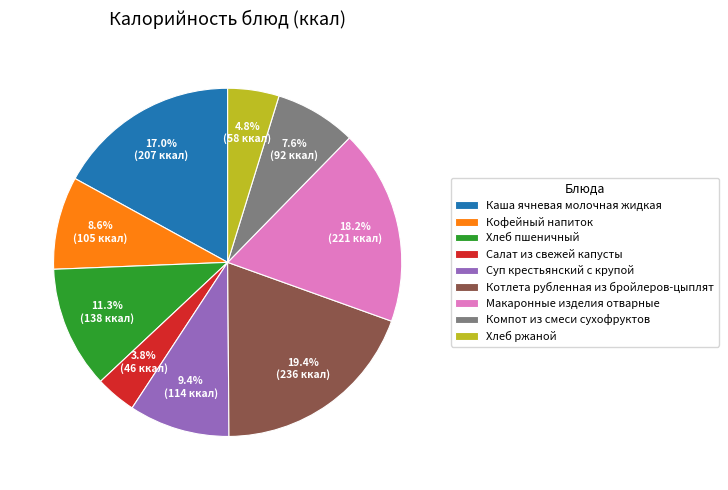

What portion of the pie excludes Каша ячневая молочная жидкая?

83.0%